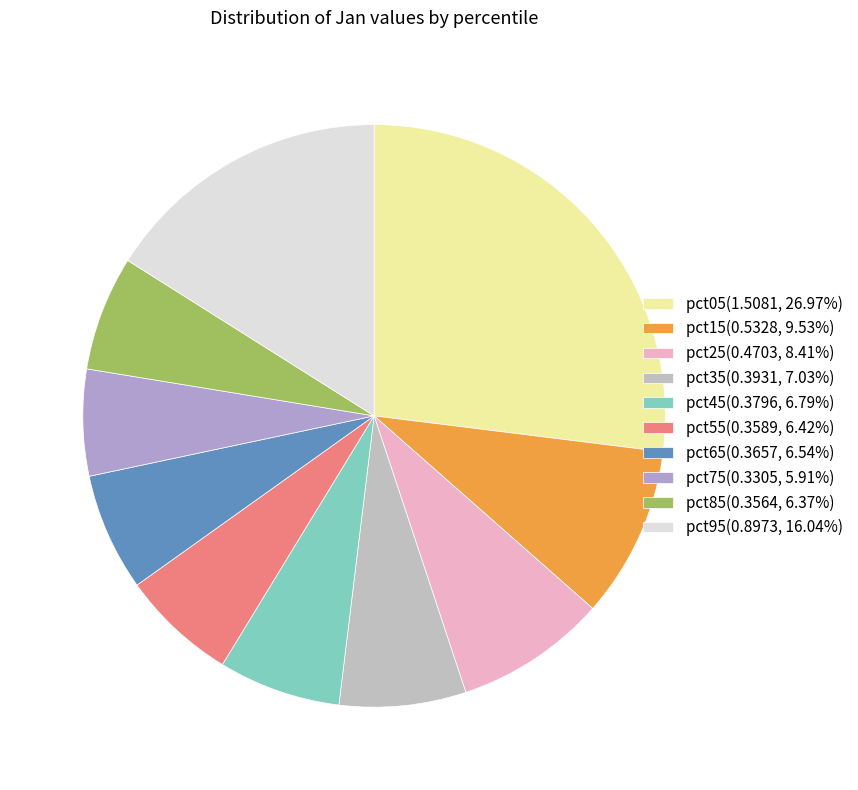

How many slices are in this pie chart?

10